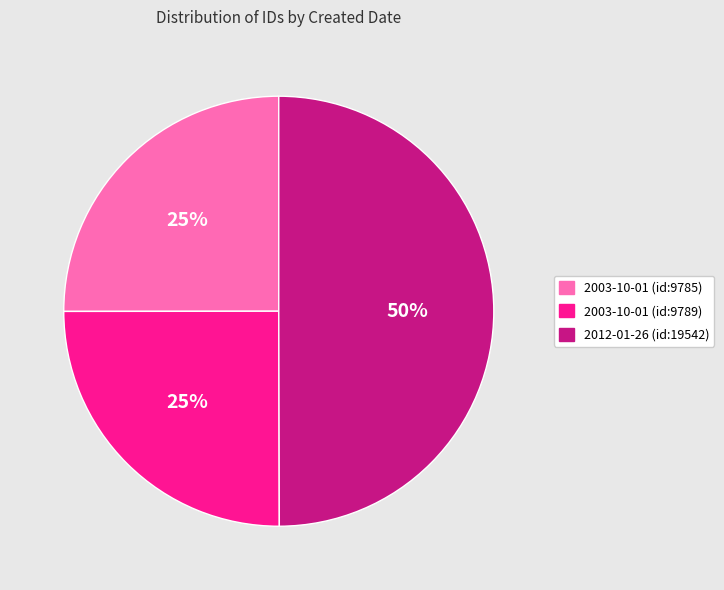

Is the sum of 2003-10-01 (id:9789) and 2012-01-26 (id:19542) greater than half?

Yes